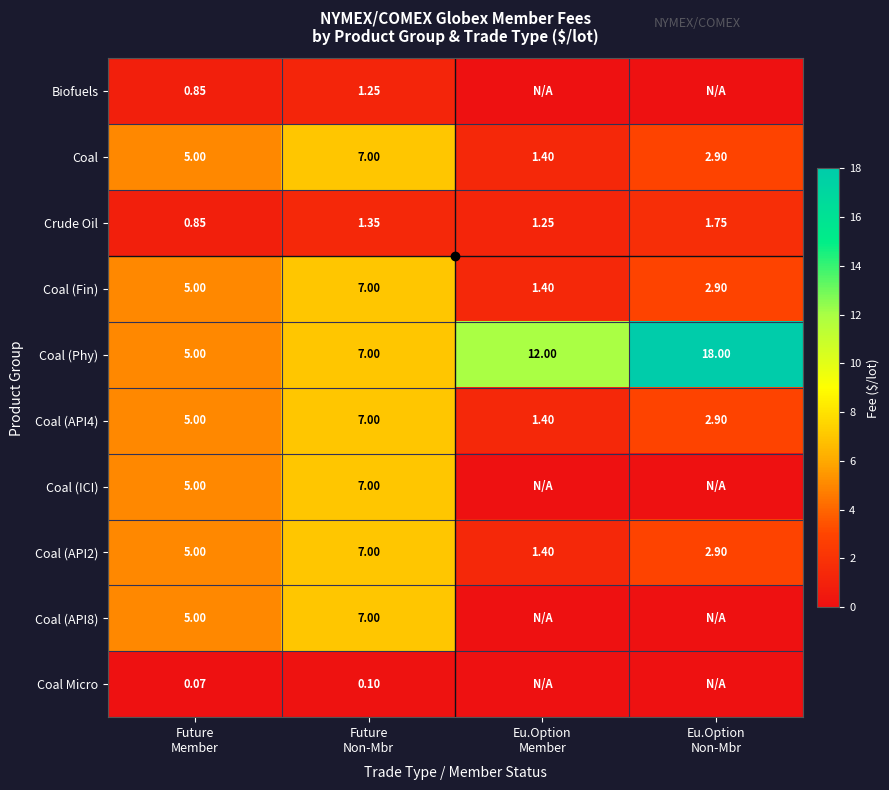

Rank the series at Future Member from lowest to highest value.

Coal Micro, Biofuels, Crude Oil, Coal, Coal (Fin), Coal (Phy), Coal (API4), Coal (ICI), Coal (API2), Coal (API8)